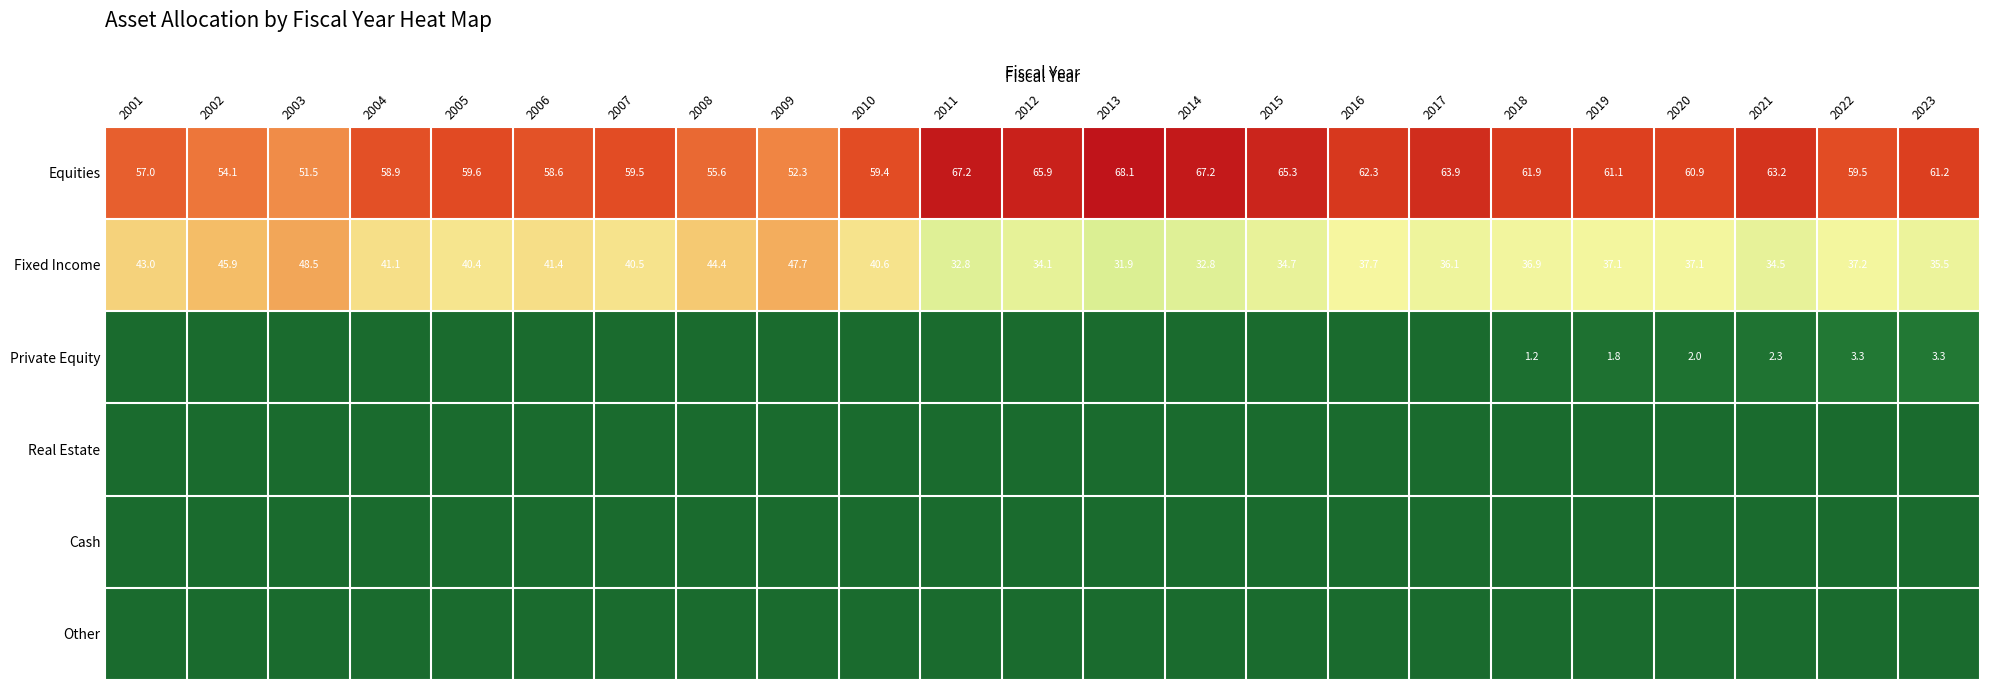

Is it true that Fixed Income equals 55.8 at 2022?

False